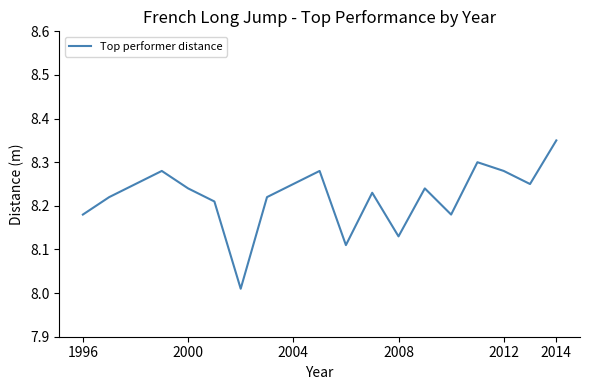

What is the difference between the maximum and minimum values?

0.3